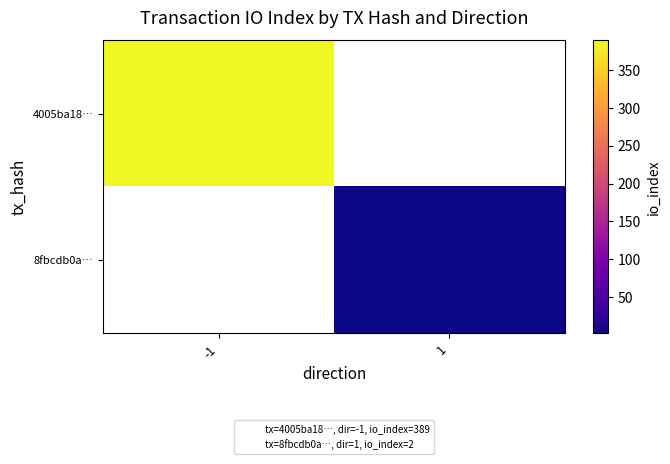

At how many categories does at least one series exceed 360?

1